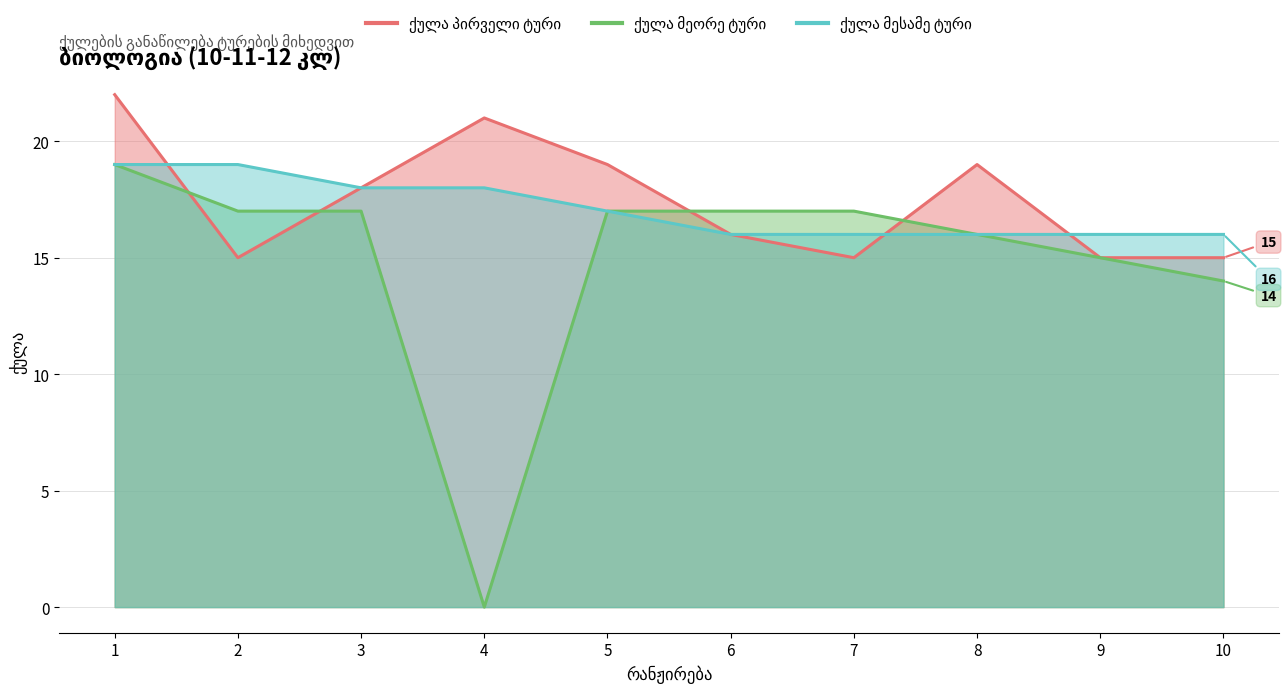

Where is the first local minimum for ქულა პირველი ტური?

2